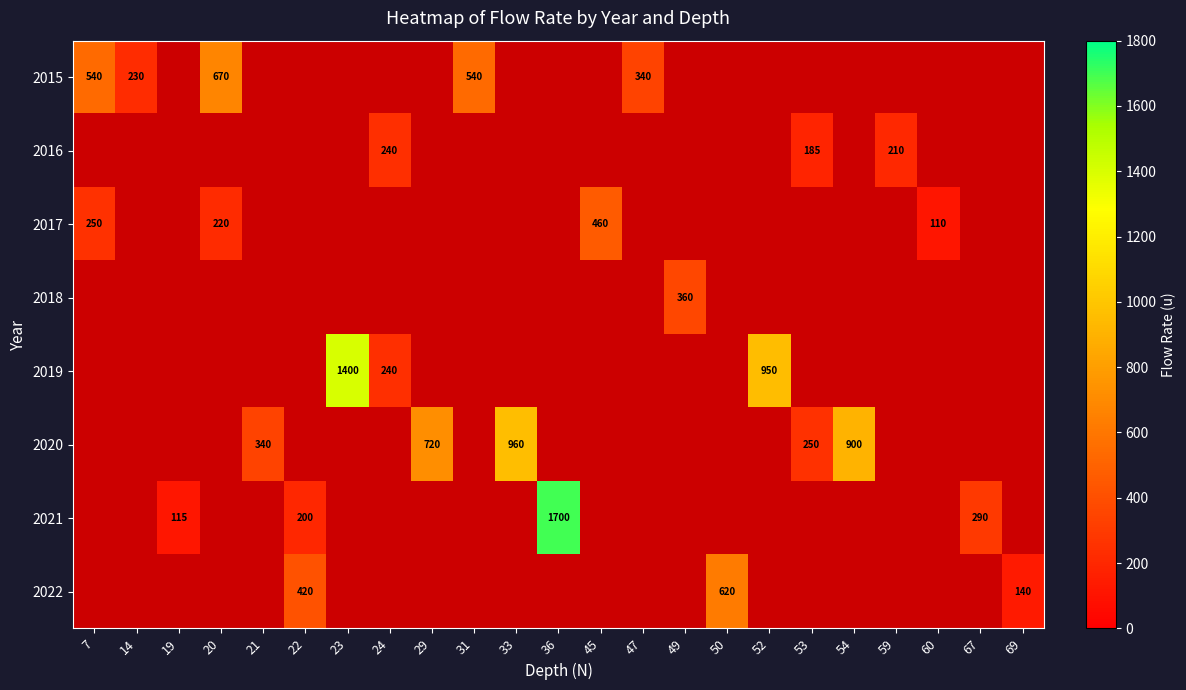

The 2016 series shows 272 at 53. True or false?

False